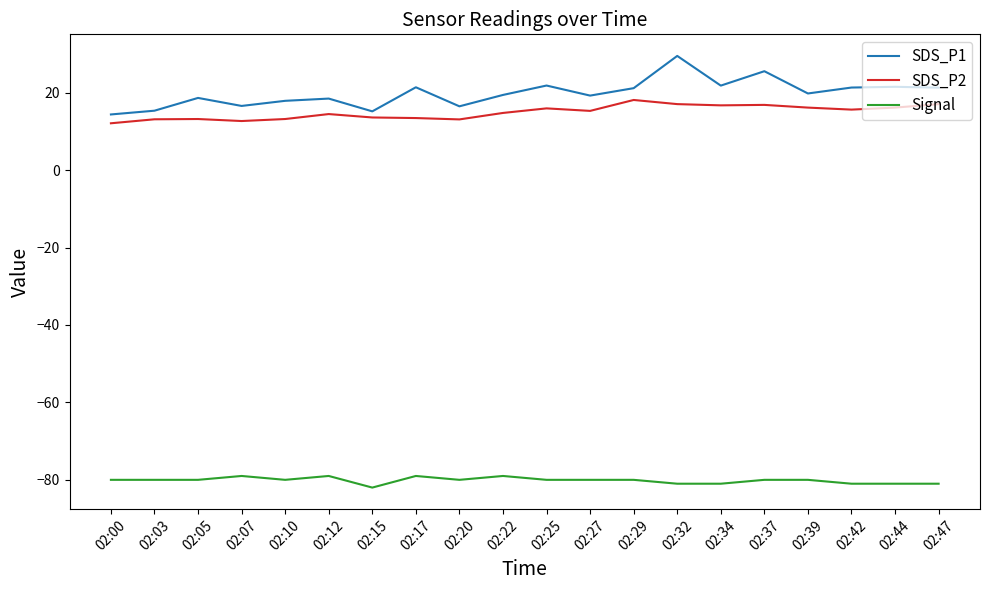

At 02:34, list the series in order from smallest to largest.

Signal, SDS_P2, SDS_P1